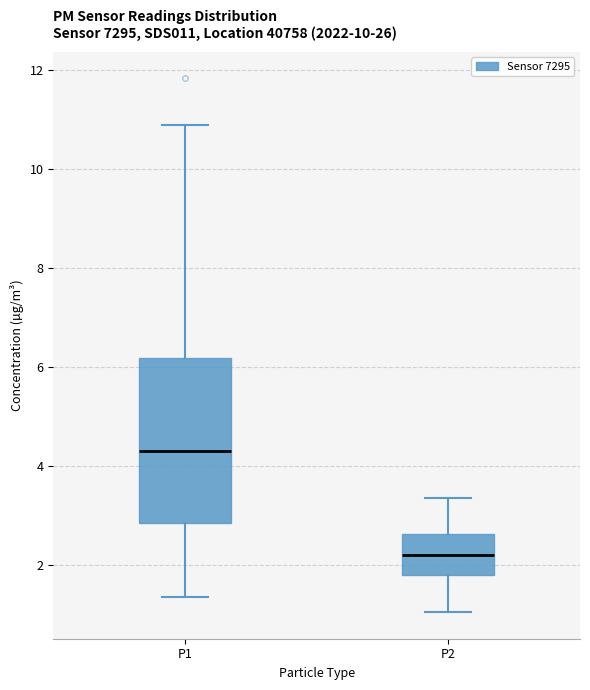

Which box is the tallest, from its lower edge to its upper edge?

P1